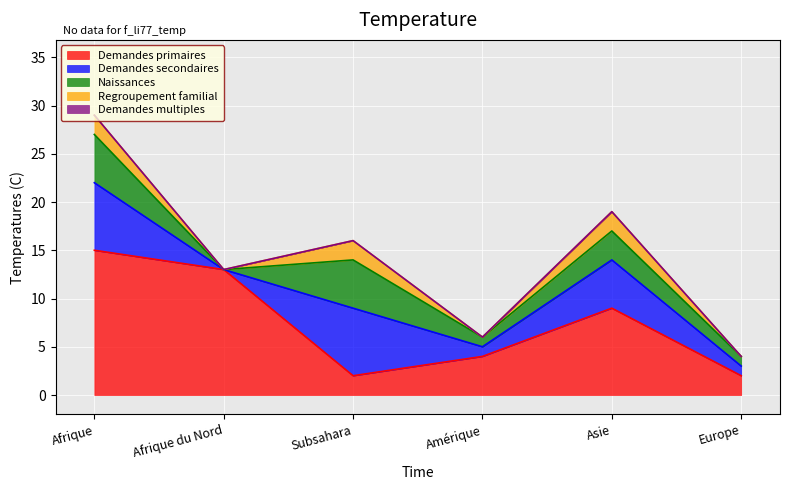

At which label is Demandes secondaires closest to 3?

Amérique